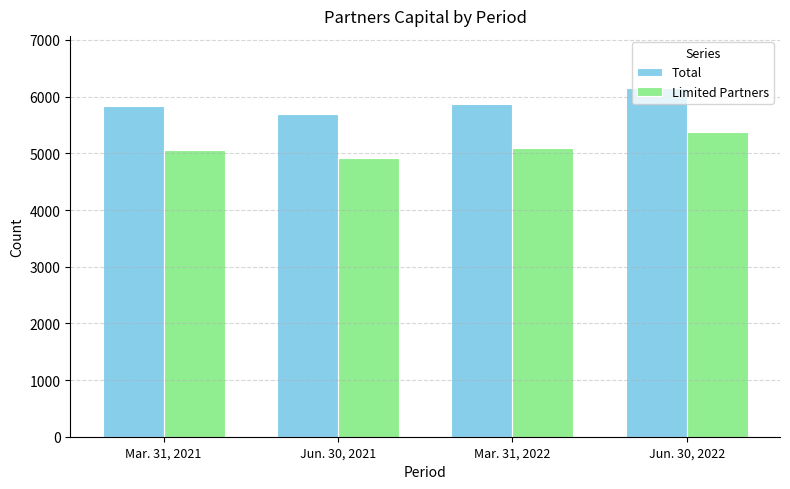

Rank the series at Mar. 31, 2021 from lowest to highest value.

Limited Partners, Total